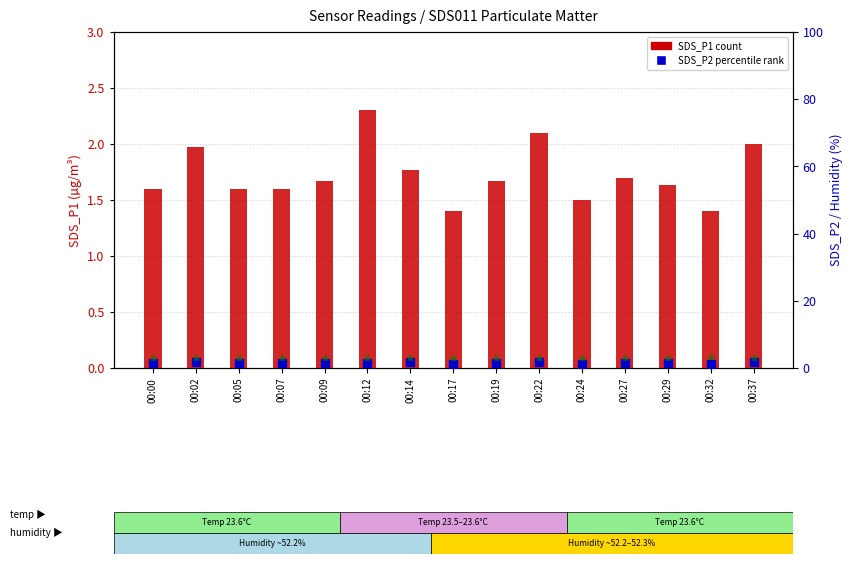

At which category is the sum across all series the highest?

00:22